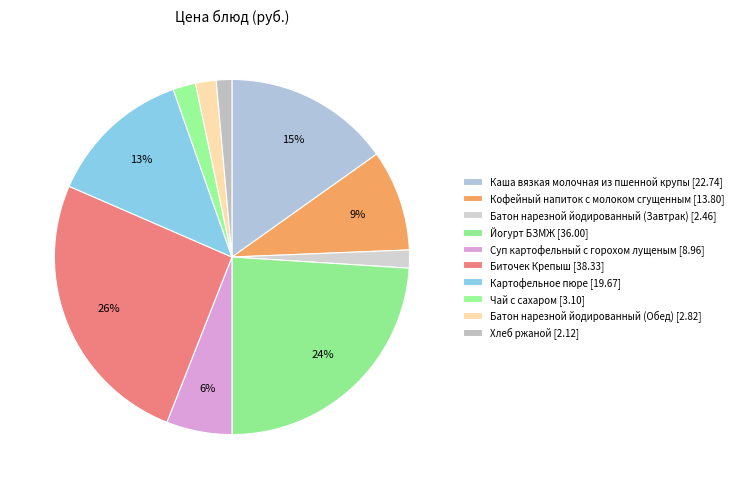

To the nearest percent, what is the average slice percentage?

10%